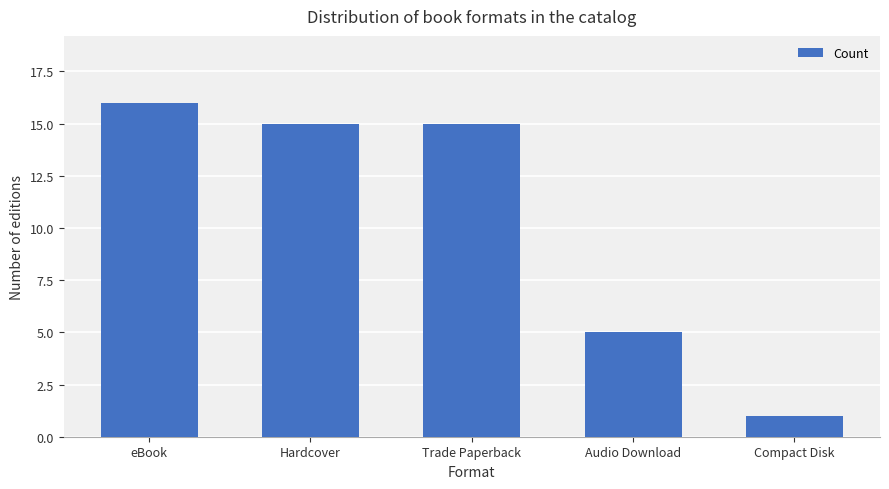

What is the value of the 3rd bar from the left?

15